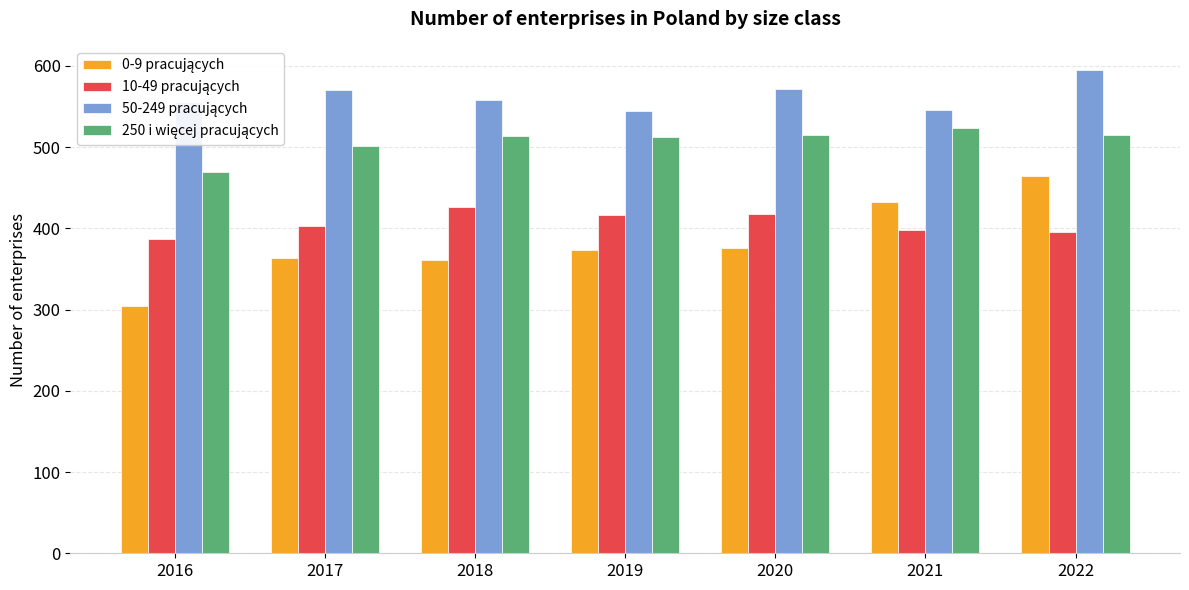

What is the spread (max minus min) of values at 2019?

170